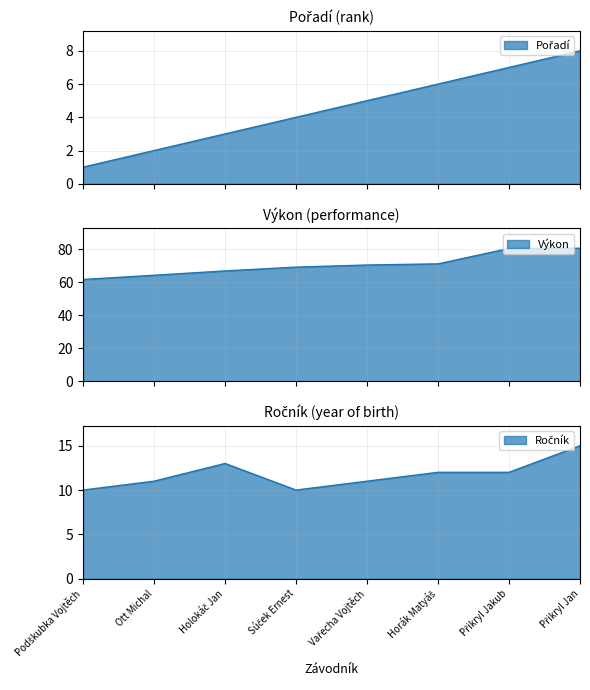

Is it true that Výkon equals 18.3 at Přikryl Jakub?

False